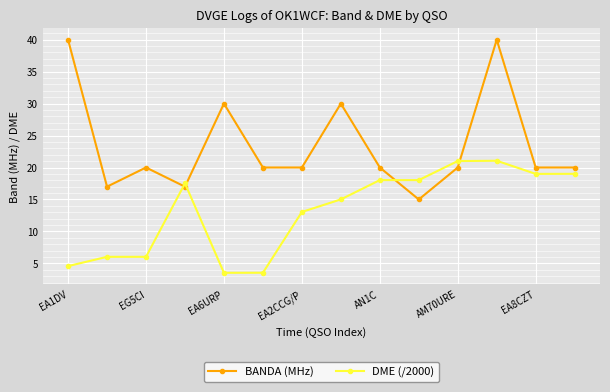

What is the value of the BANDA (MHz) point at the 5th from the left?

30.0